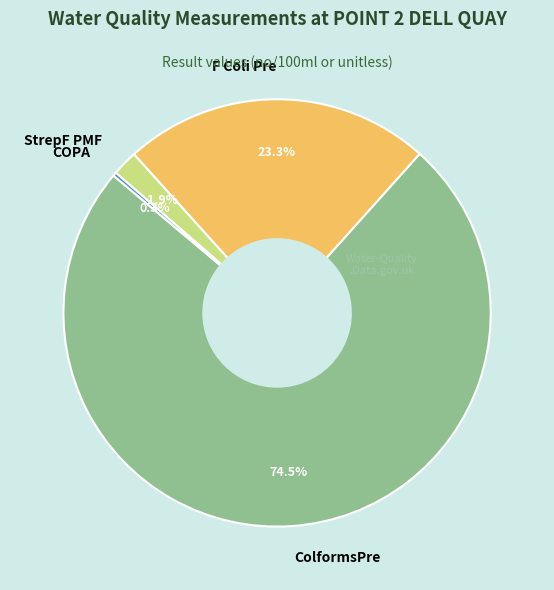

Which slice is the largest?

ColformsPre